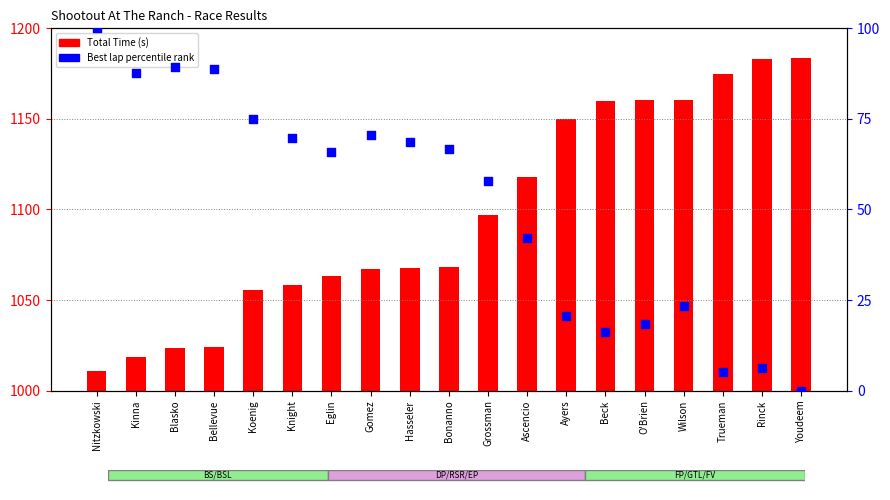

What is the change in value from Bellevue to Knight?

-18.9